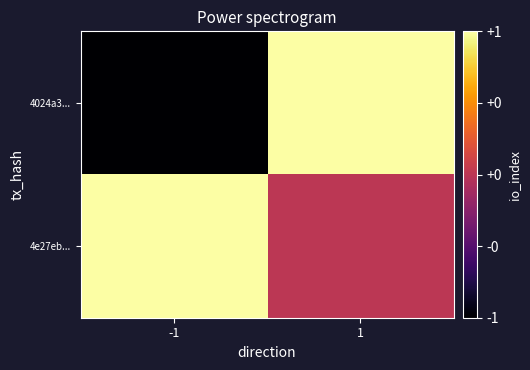

At -1, list the series in order from largest to smallest.

4e27eb..., 4024a3...